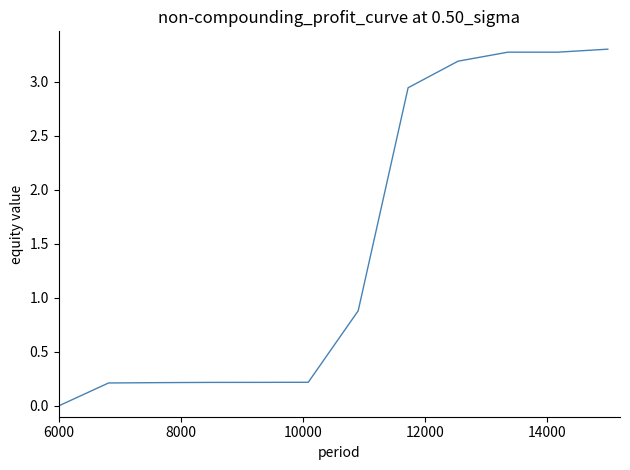

What is the maximum value shown in the chart?

3.3